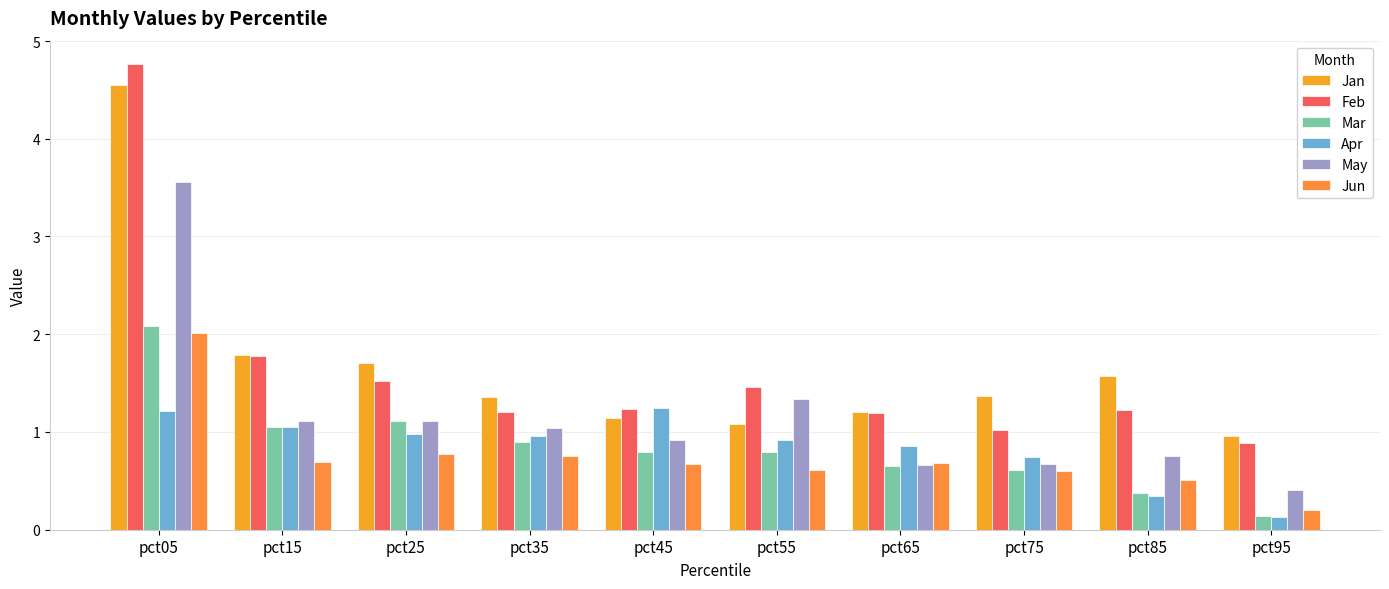

How many data points in May are less than 1?

5